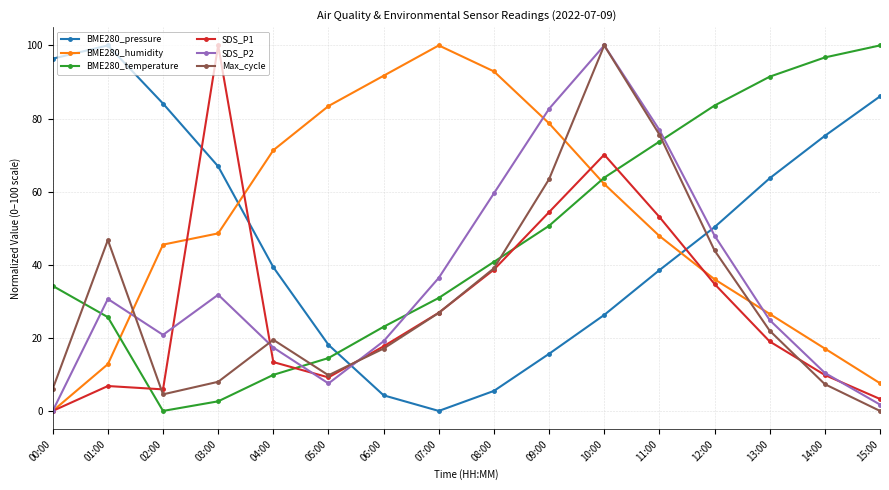

What is the highest value of the SDS_P2 series?

100.0